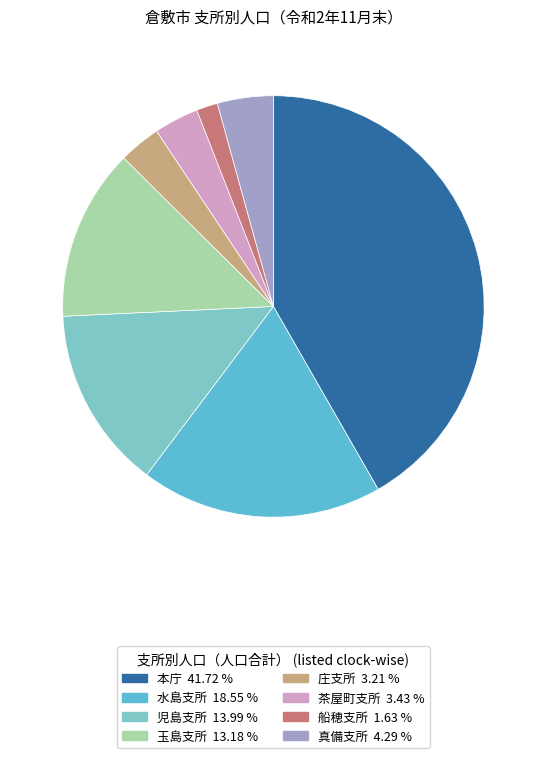

What is the largest slice in the pie chart?

本庁